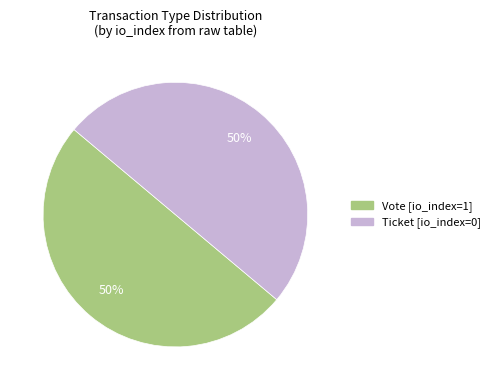

To the nearest percent, what is the average slice percentage?

50%